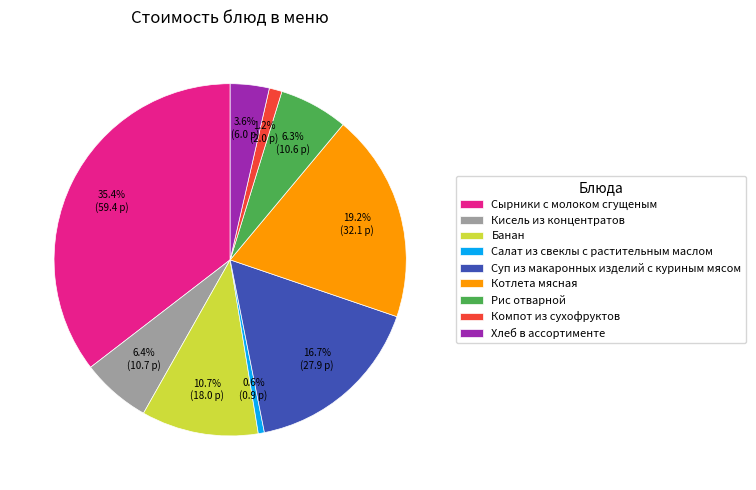

How many segments does this pie chart have?

9